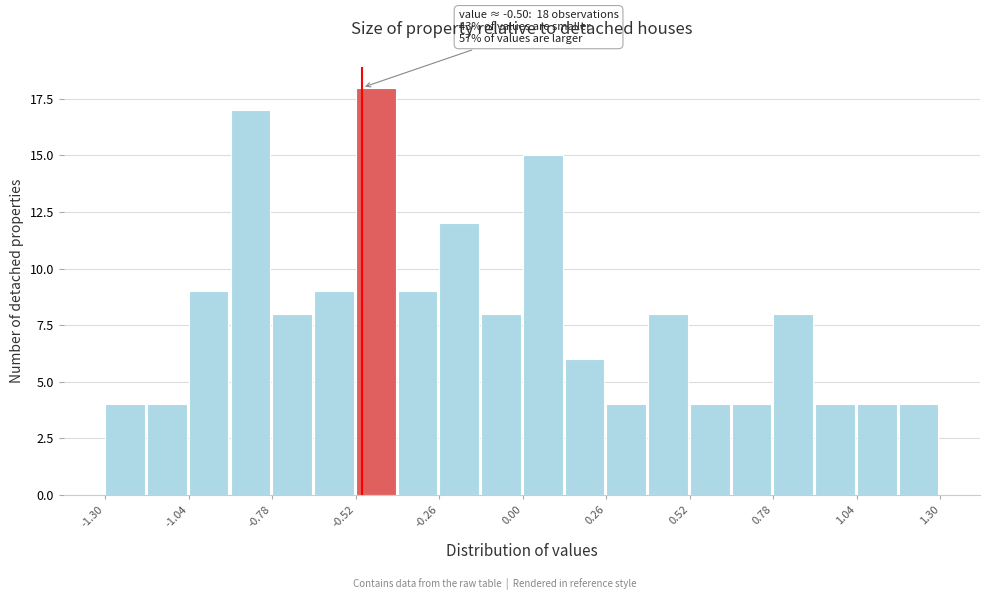

Around what value on the x-axis is the tallest bar? Give the approximate position of its centre, as read against the axis.

-0.45